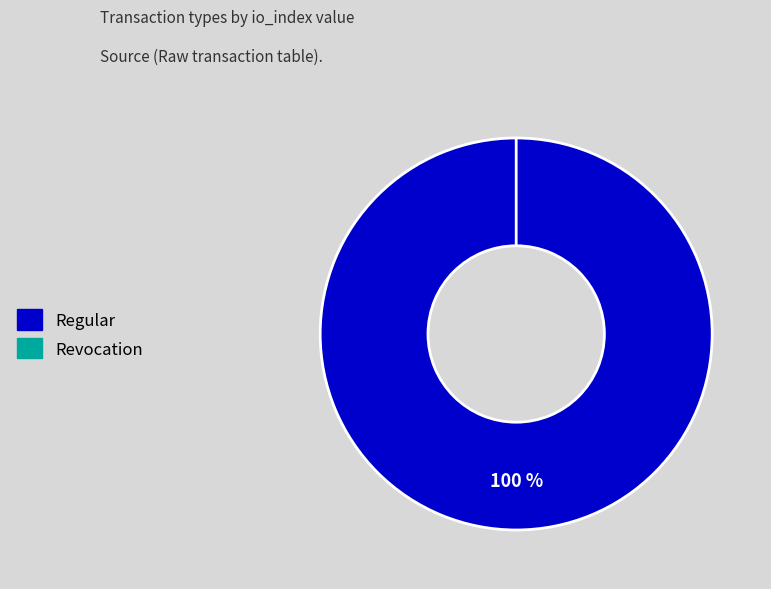

What portion of the pie excludes Revocation?

100.0%